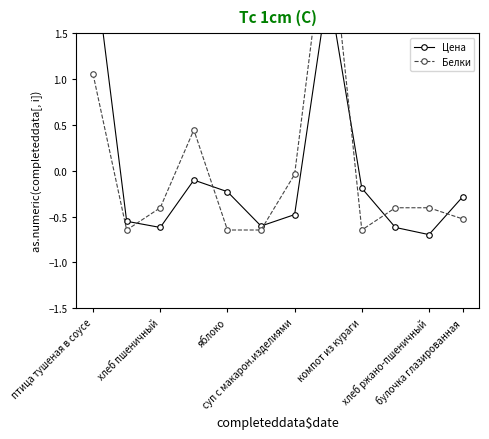

True or false: Белки has more than 0 interior local peaks.

True